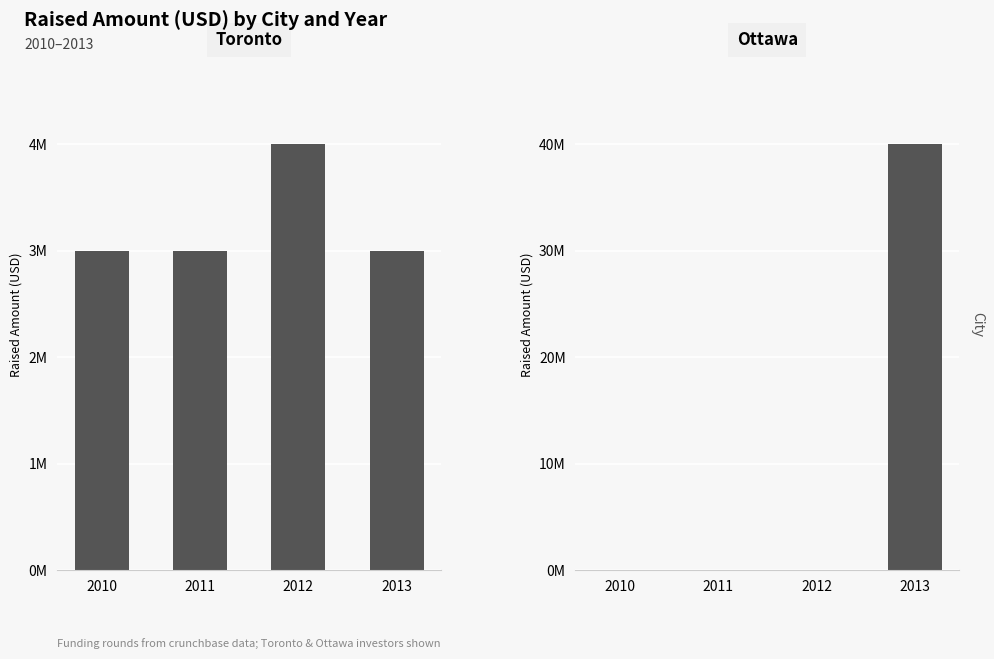

True or false: Toronto has a value of 3000000 at 2010.

True